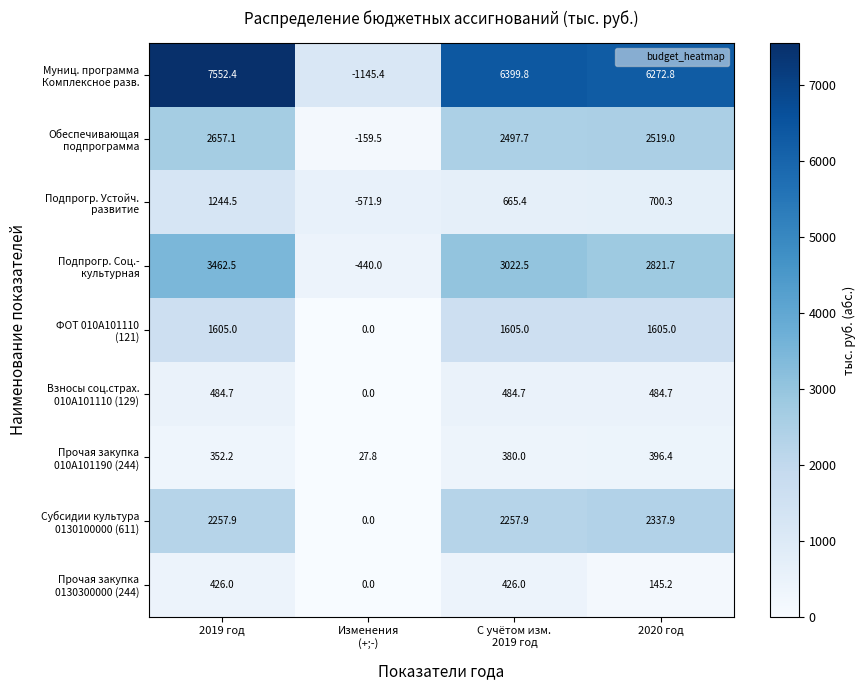

Count the number of data series in this chart.

9